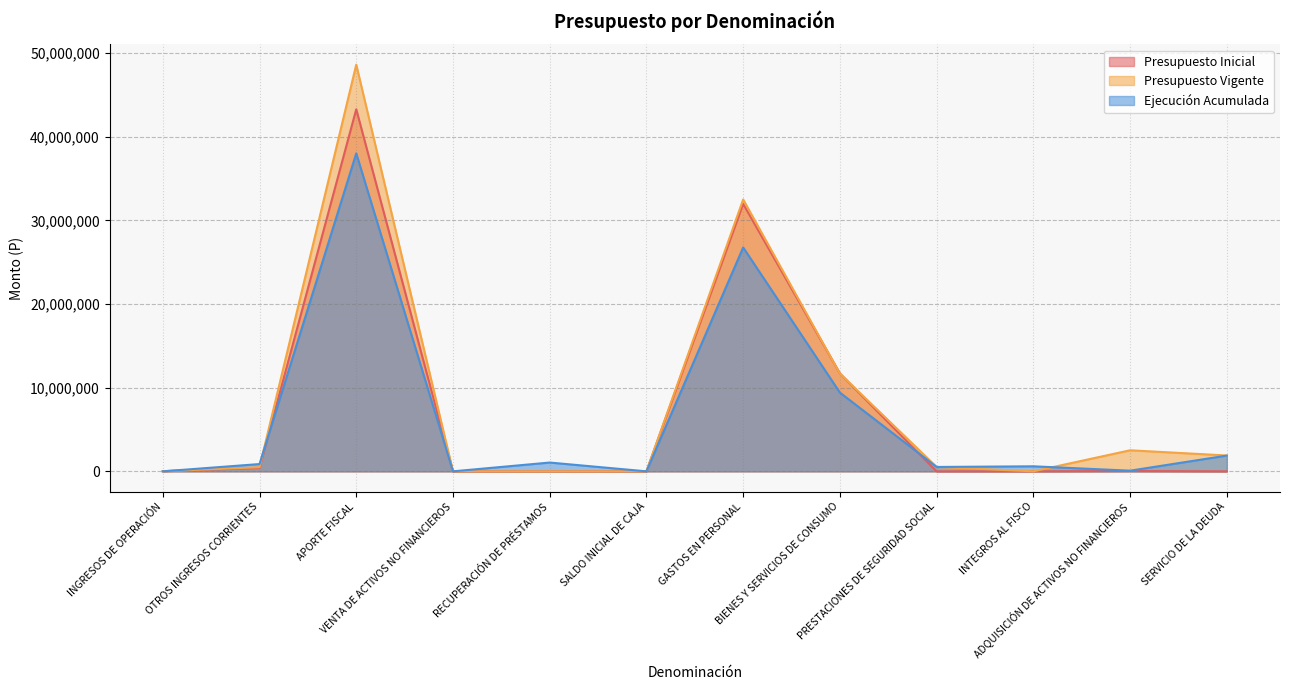

How many lines are shown in the chart?

3